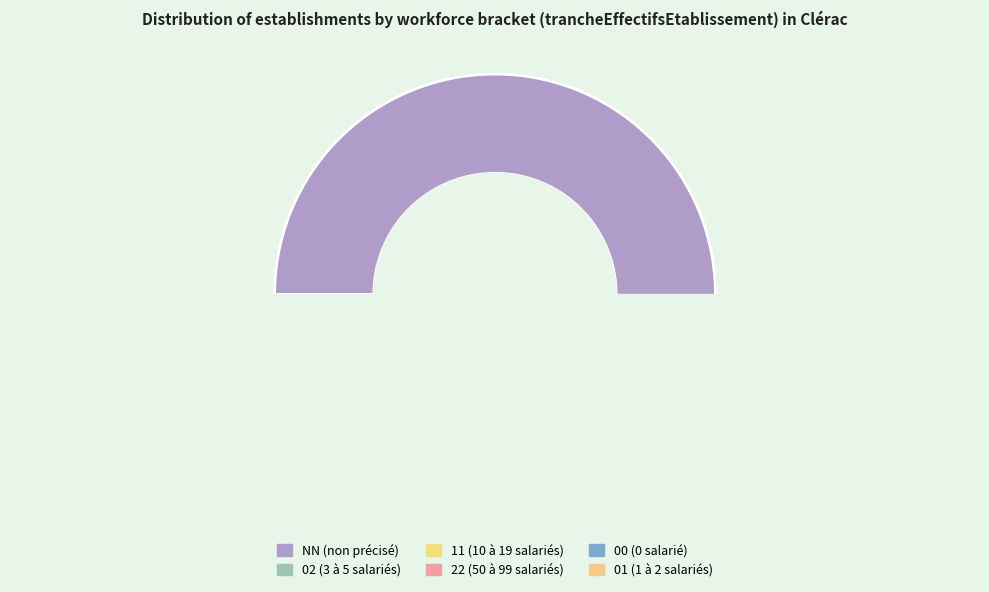

What is the largest slice in the pie chart?

NN